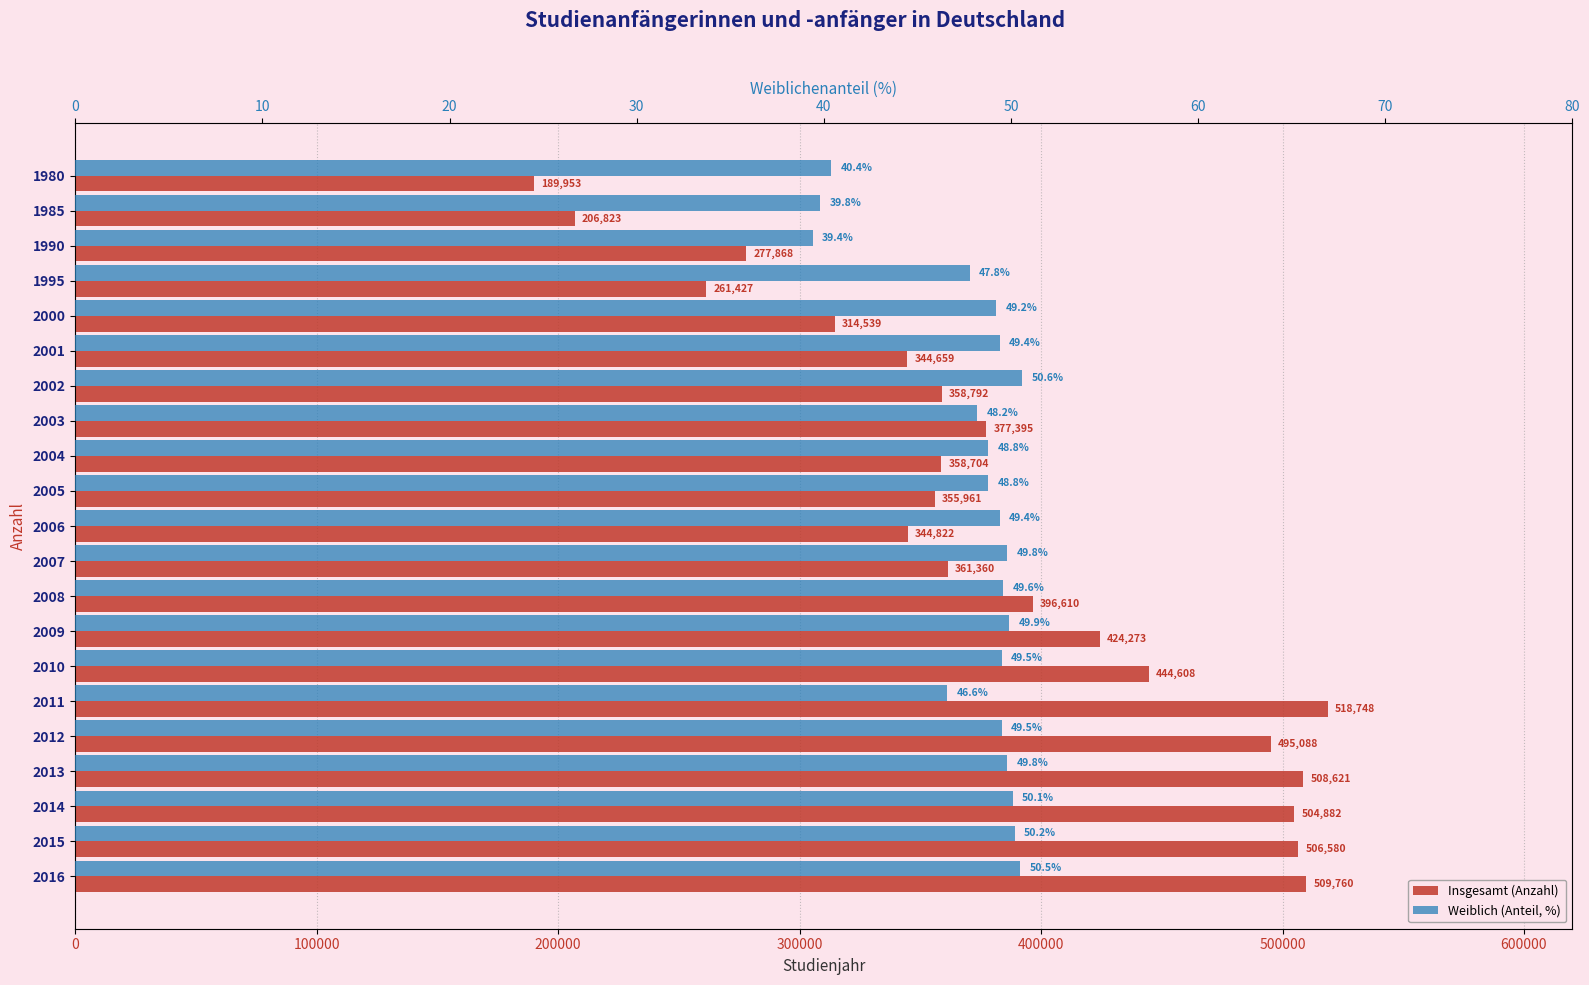

What is the difference between the highest and lowest values at 2000?

314489.8